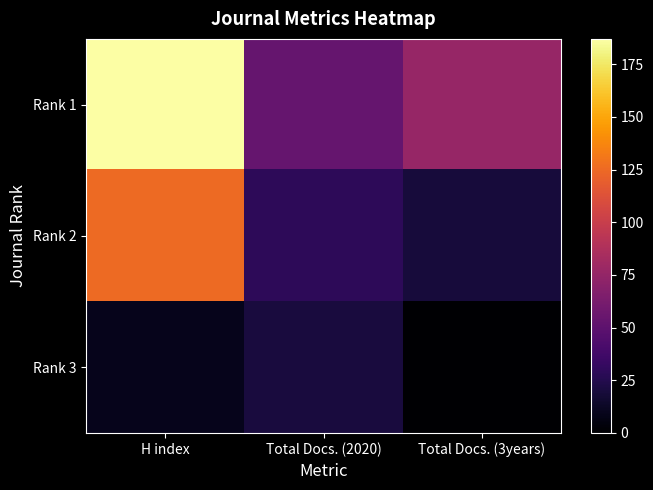

Rank the series by their average value, from highest to lowest.

Rank 1, Rank 2, Rank 3